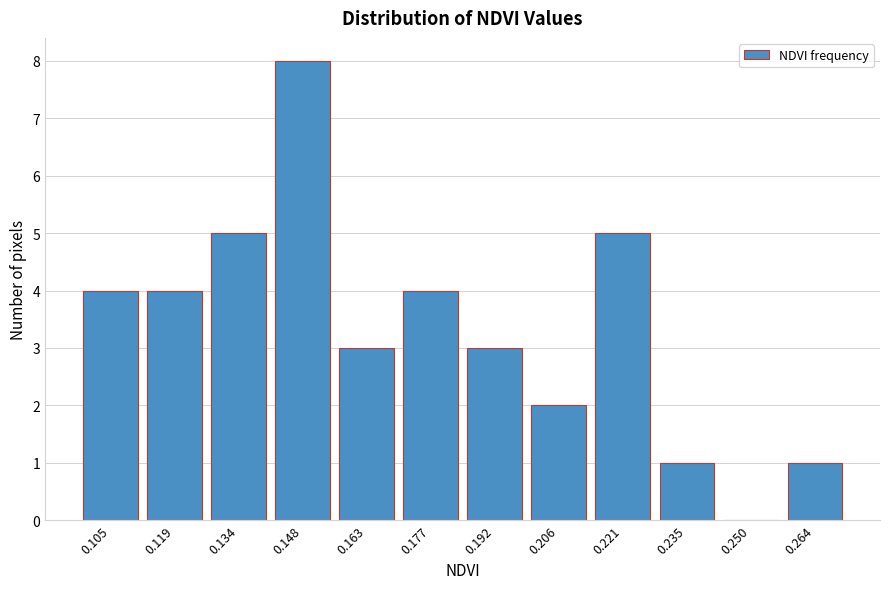

Reading left to right, what are all the values shown in this chart?

0.105=4	0.119=4	0.134=5	0.148=8	0.163=3	0.177=4	0.192=3	0.206=2	0.221=5	0.235=1	0.250=0	0.264=1